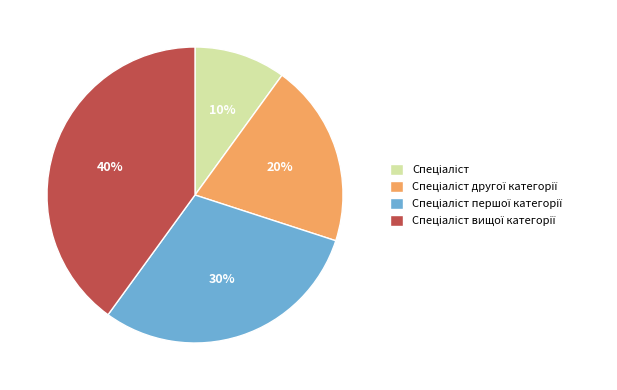

To the nearest percent, what is the average slice percentage?

25%